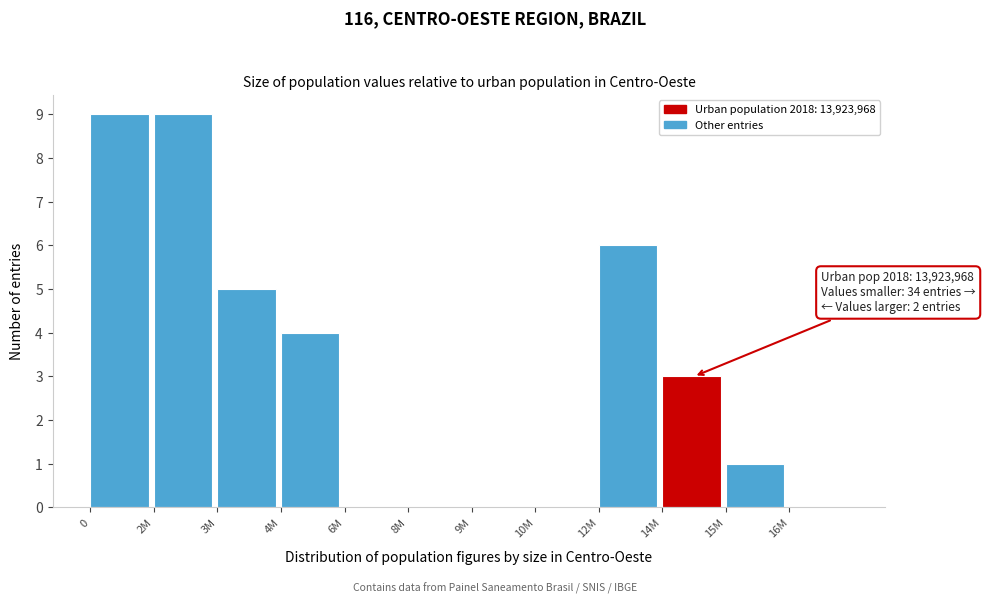

Reading left to right, list all the values displayed in this chart.

0=9	2M=9	3M=5	4M=4	6M=0	8M=0	9M=0	10M=0	12M=6	14M=3	15M=1	16M=0